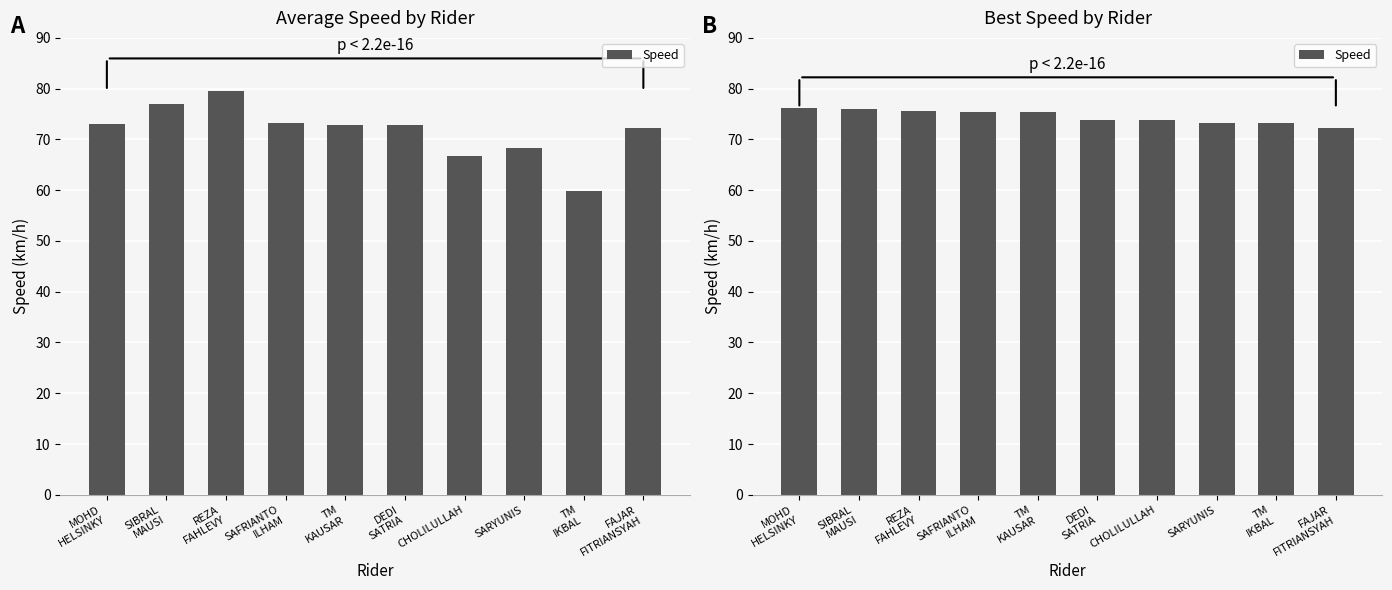

Is it true that the value at SIBRAL
MAUSI is 127.8?

False